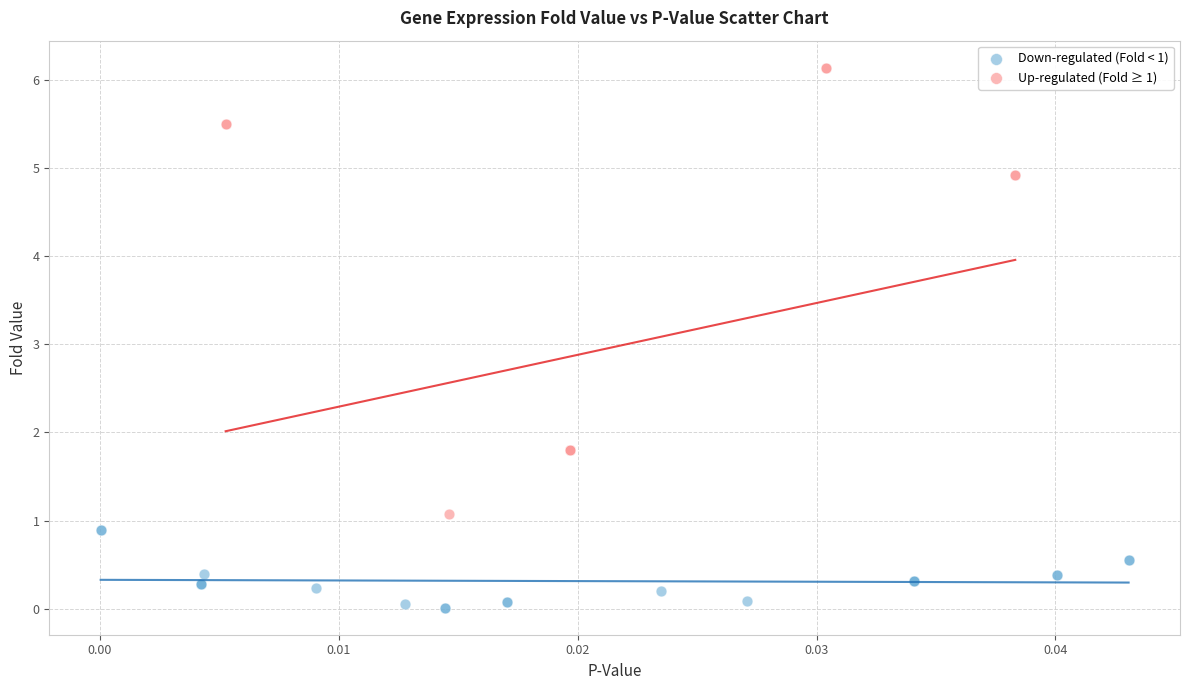

Which series has the widest spread of Y values?

Up-regulated (Fold ≥ 1)